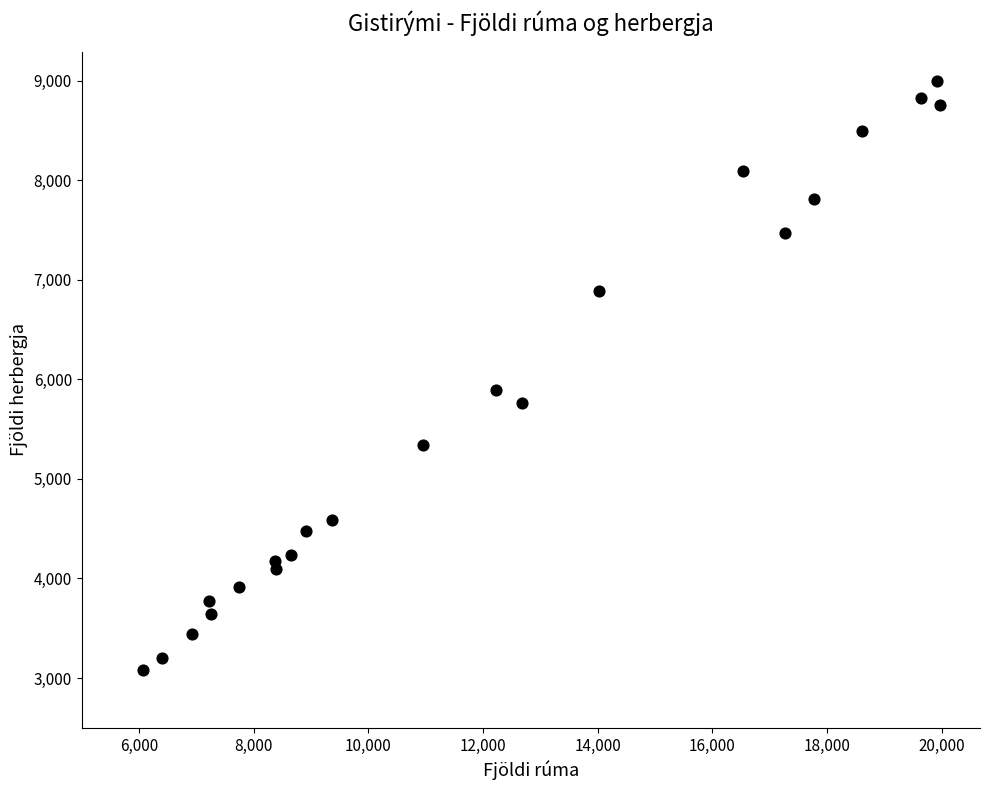

What is the range of X values (max minus min)?

13911